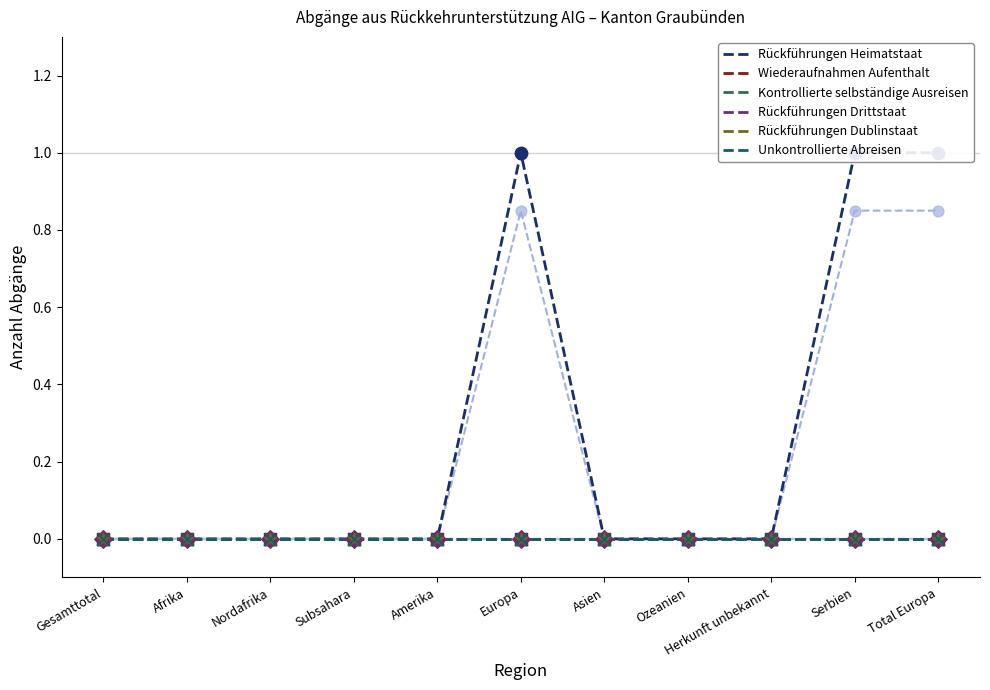

At how many categories does at least one series exceed 0?

3